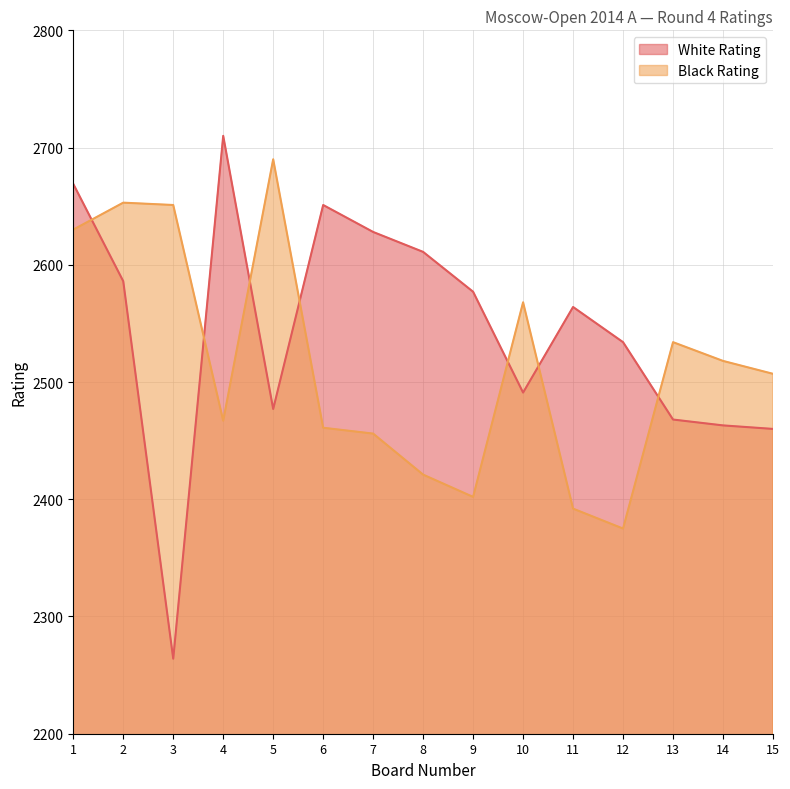

What value does the Black Rating series have at 15?

2507